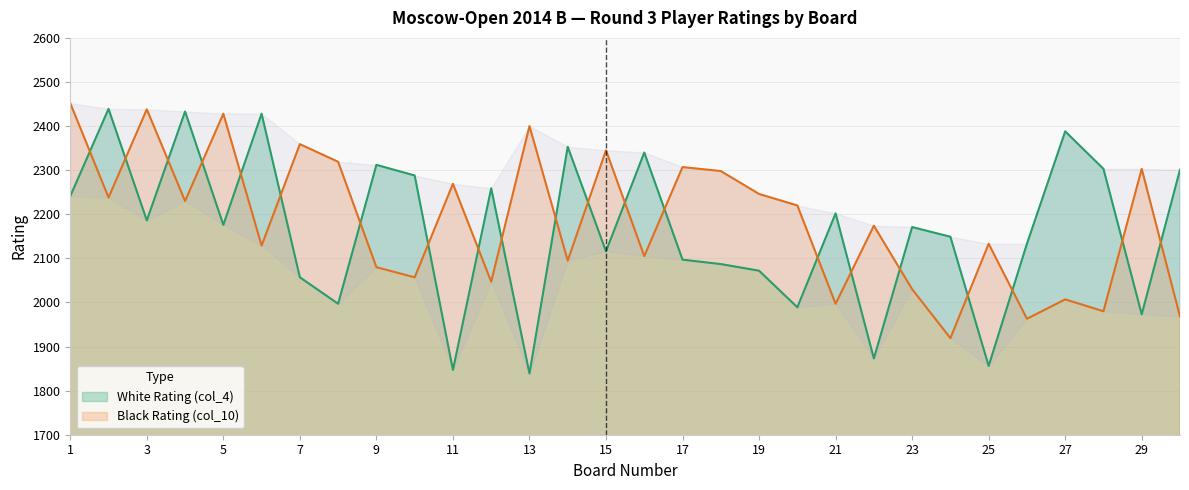

What is the minimum value shown in the chart?

1839